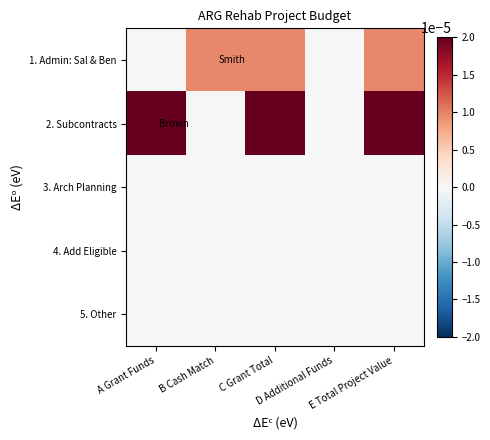

How many categories are shown in the chart?

5